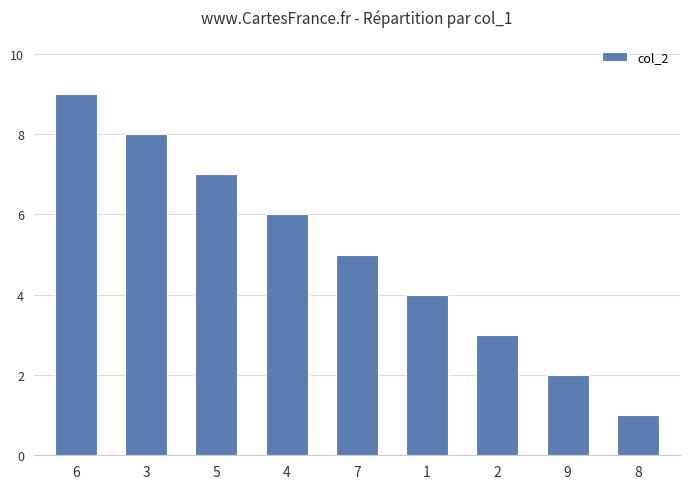

Which category has the lowest value across all series?

8